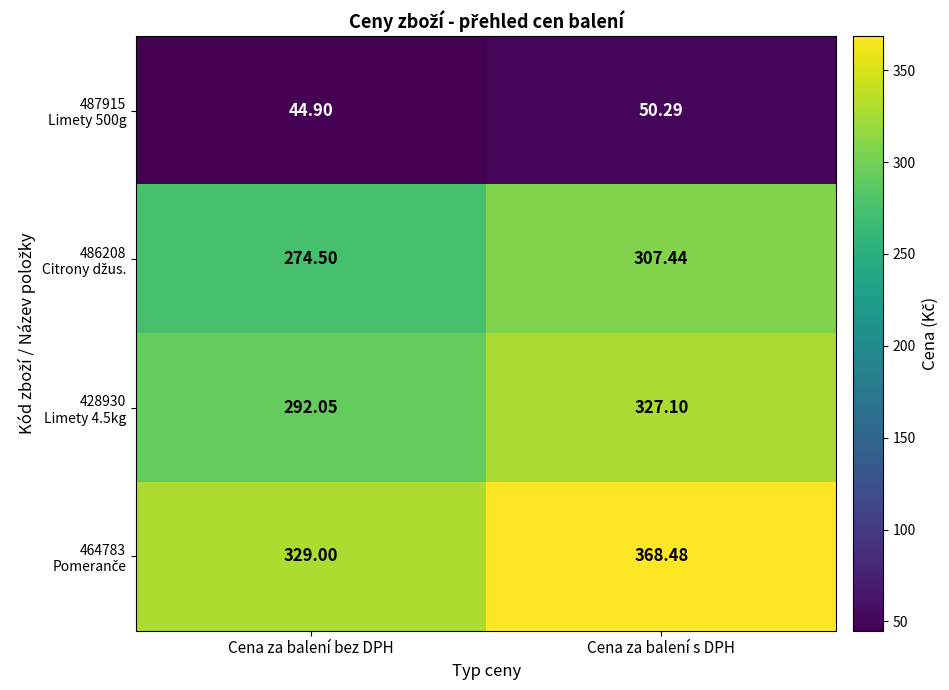

Which category has the lowest value across all series?

Cena za balení bez DPH